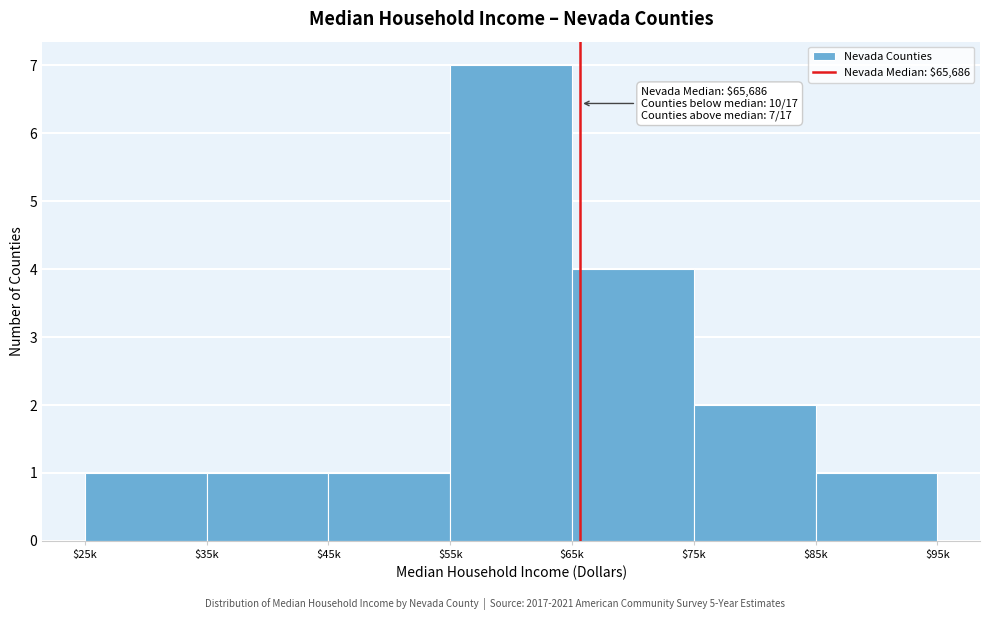

Reading left to right, list all the values displayed in this chart.

1	1	1	7	4	2	1